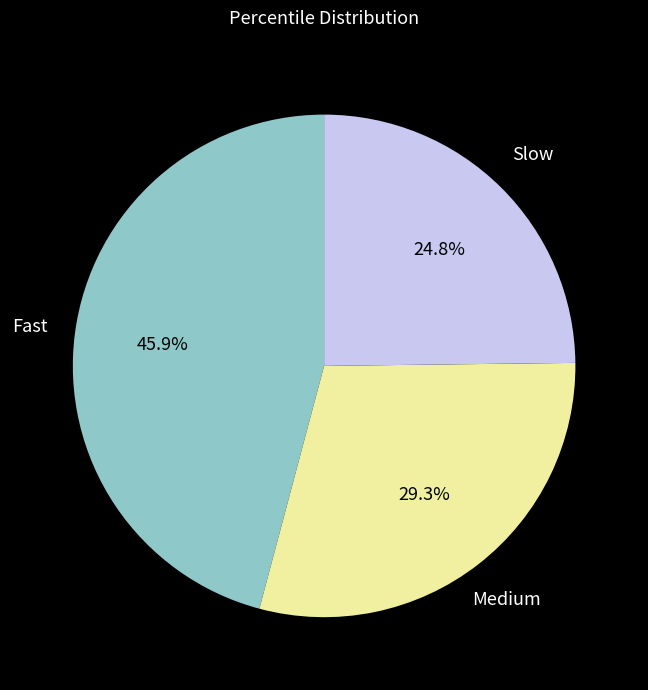

Does any single category account for the majority?

No